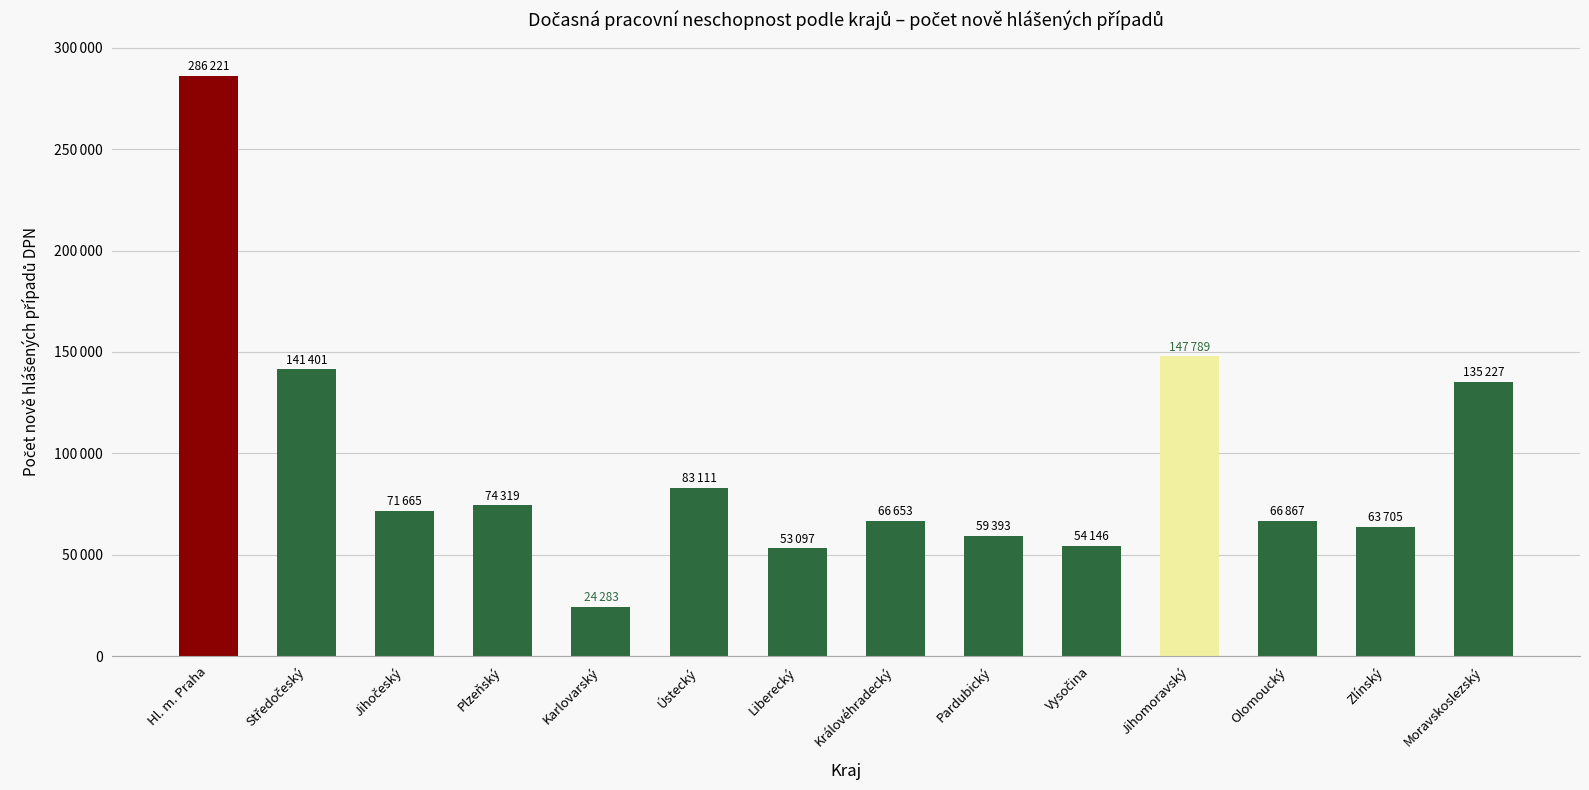

Which category has the highest value across all series?

Hl. m. Praha